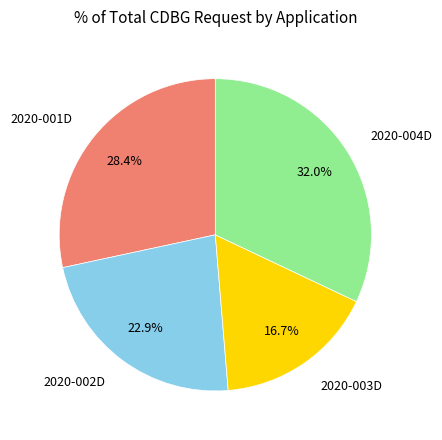

Rank the categories by value from highest to lowest.

2020-004D, 2020-001D, 2020-002D, 2020-003D